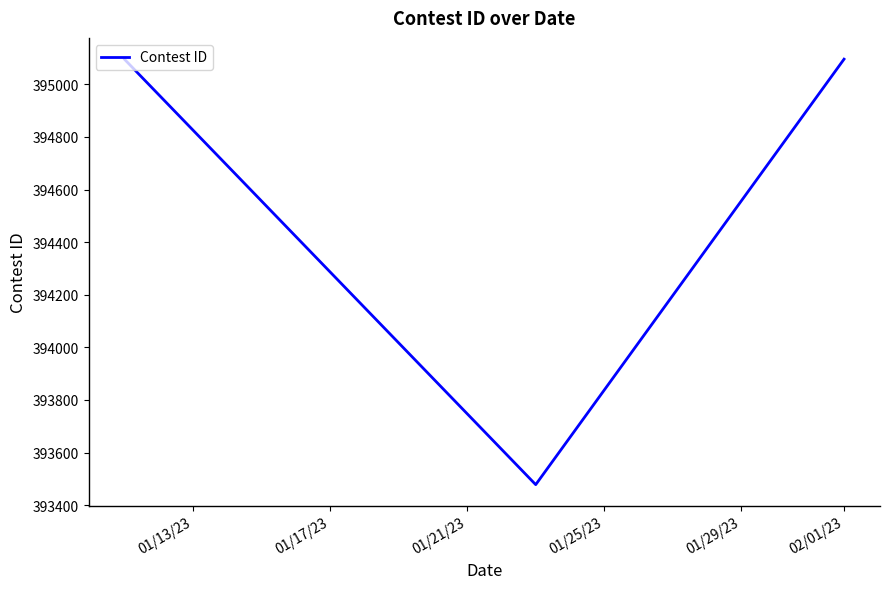

What is the average value?

394556